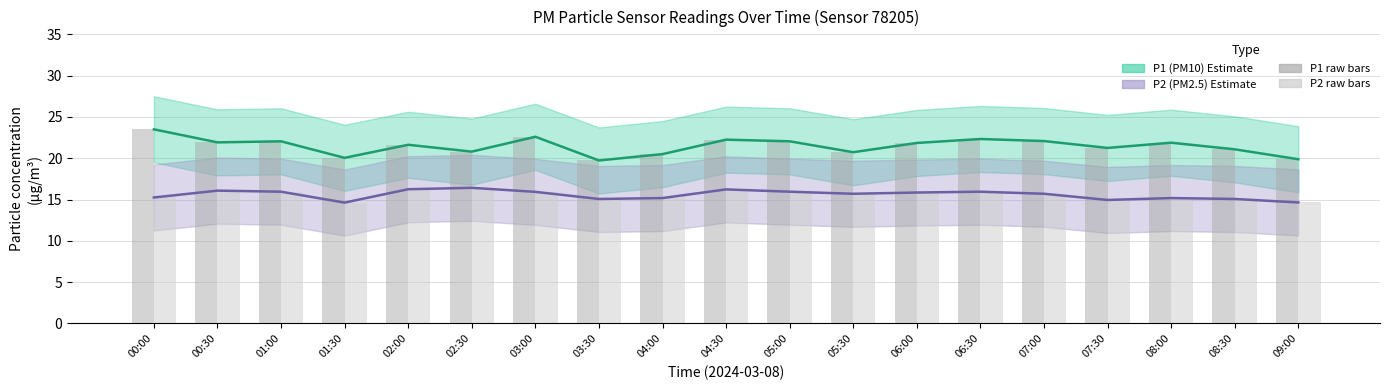

What is the label of the 13th bar from the right?

03:00